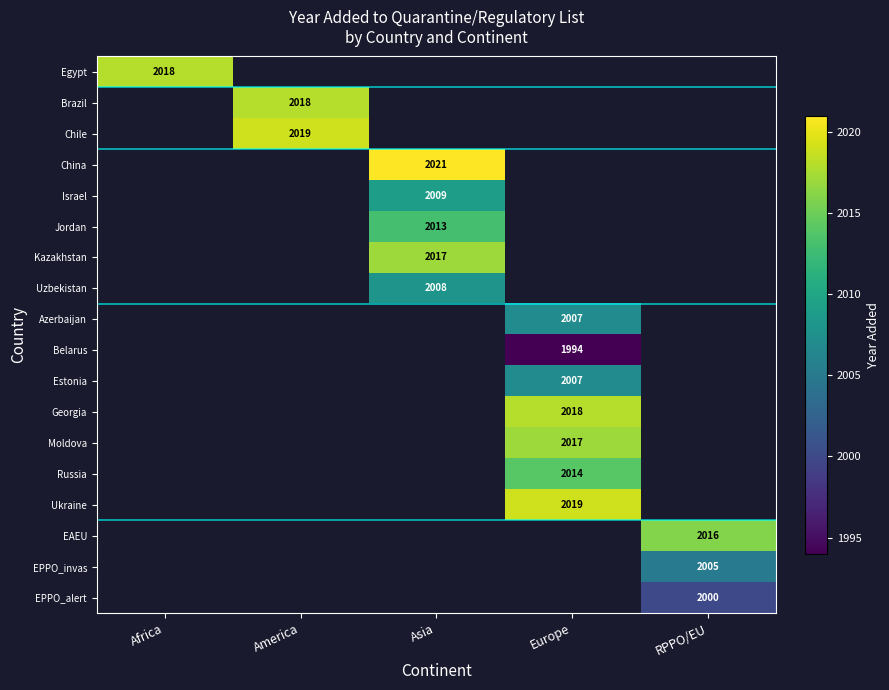

Is it true that Moldova equals 3066.0 at Europe?

False